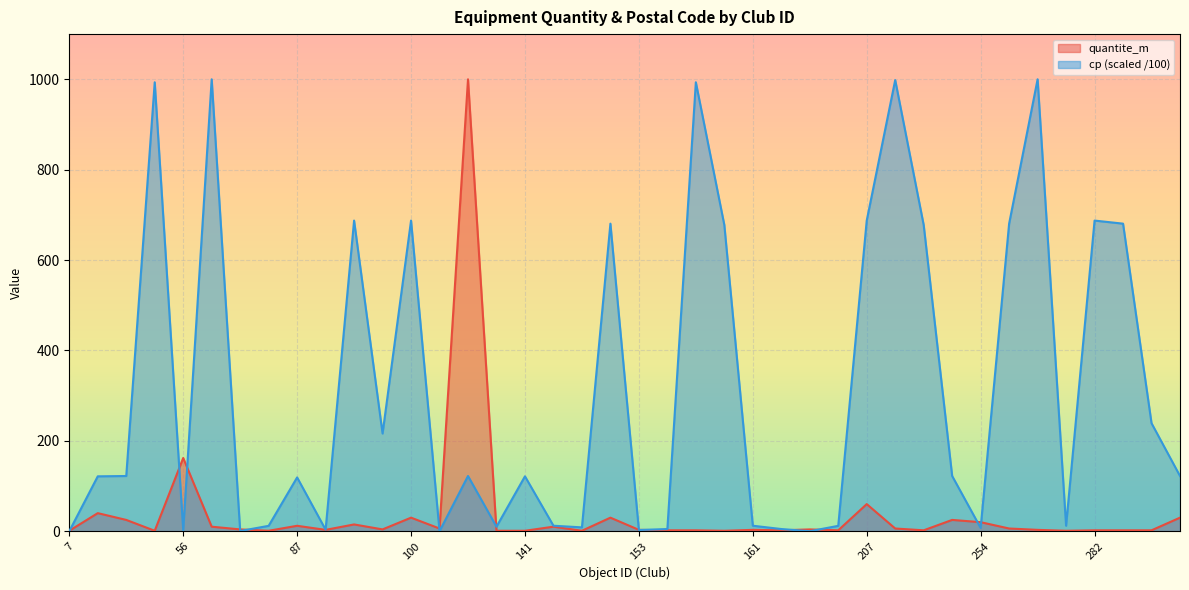

Does the chart display data point markers on the line(s)?

No